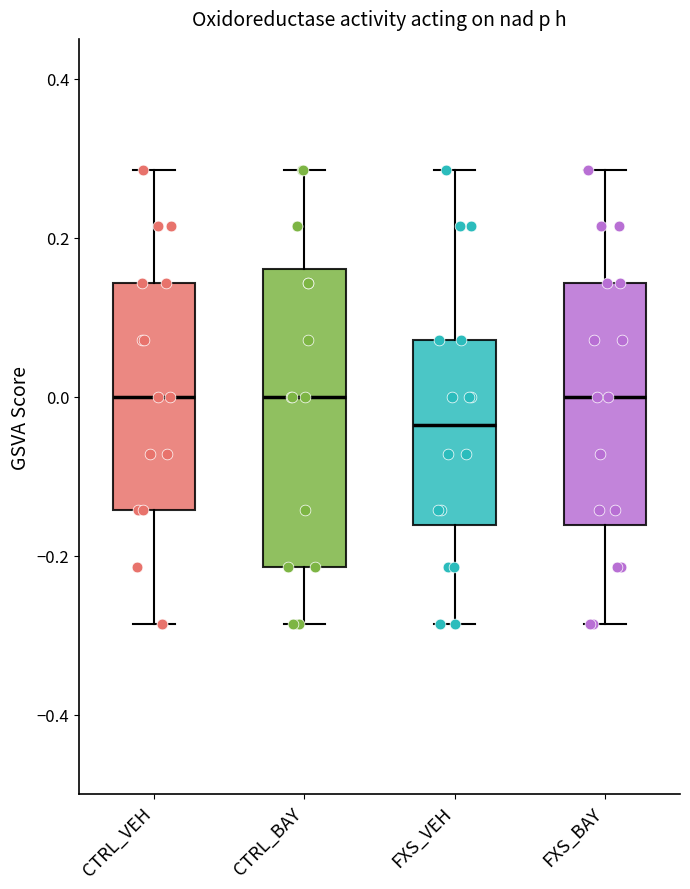

Where does the median line of the box for FXS_BAY sit on the y-axis? The values are not printed on the chart, so give them approximately, as read against the axis.

0.00